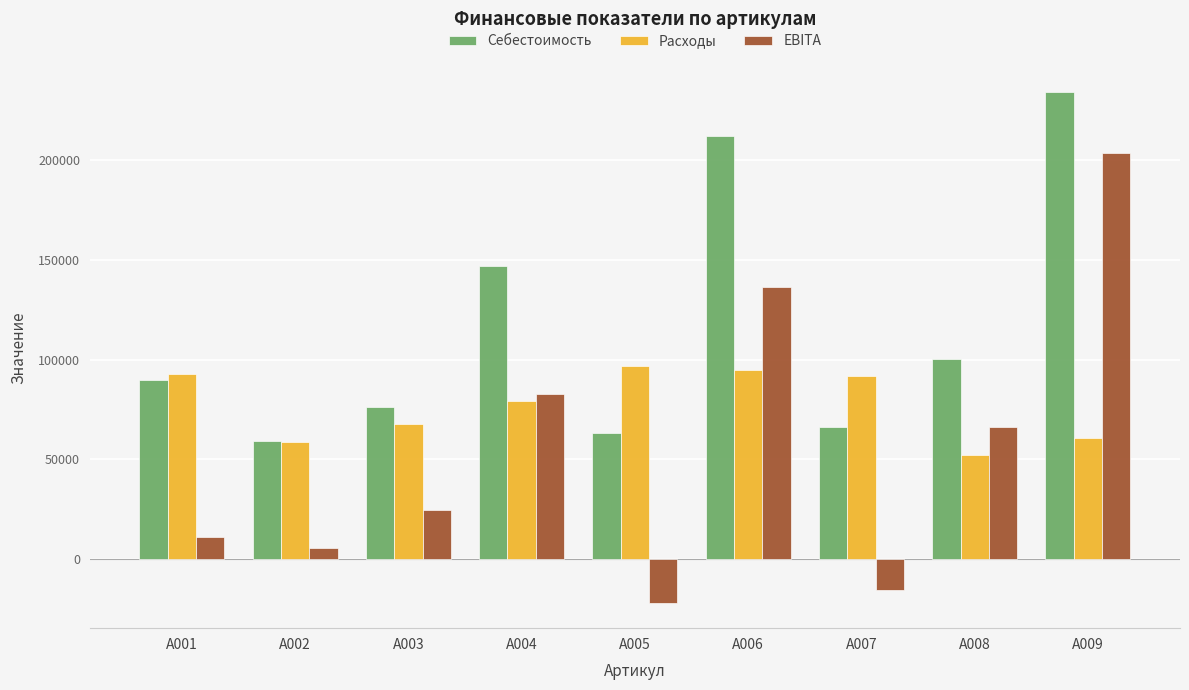

How many values in EBITA are below zero?

2